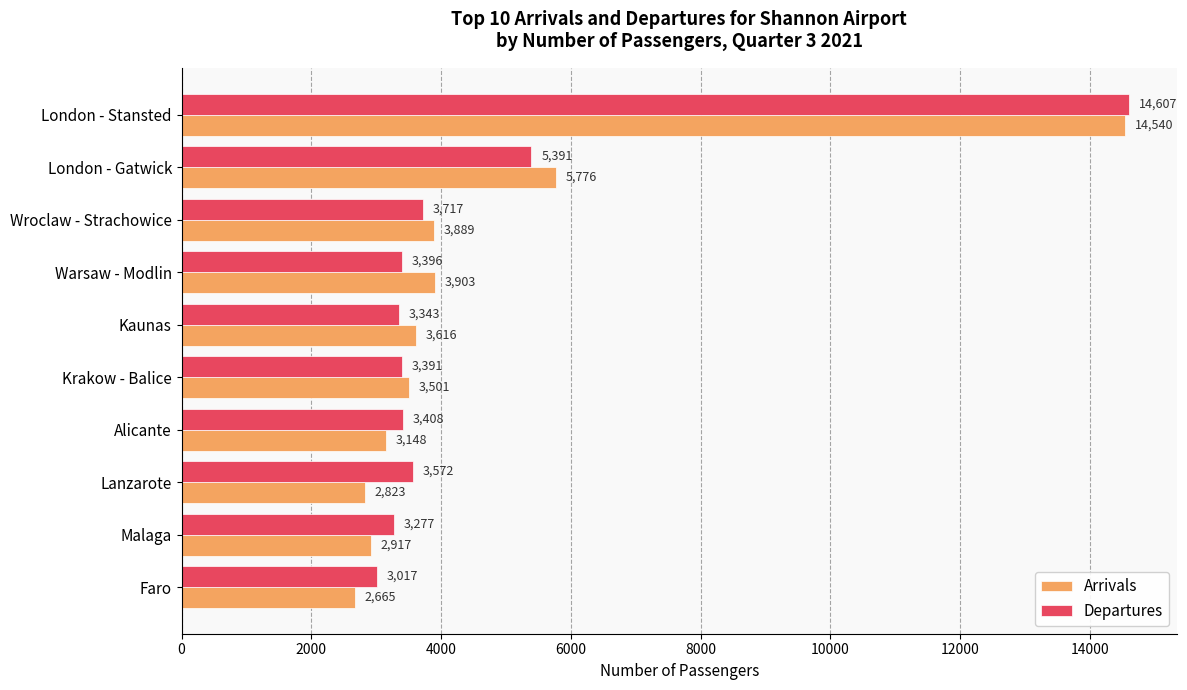

Where is Arrivals nearest to the value 8602?

London - Gatwick